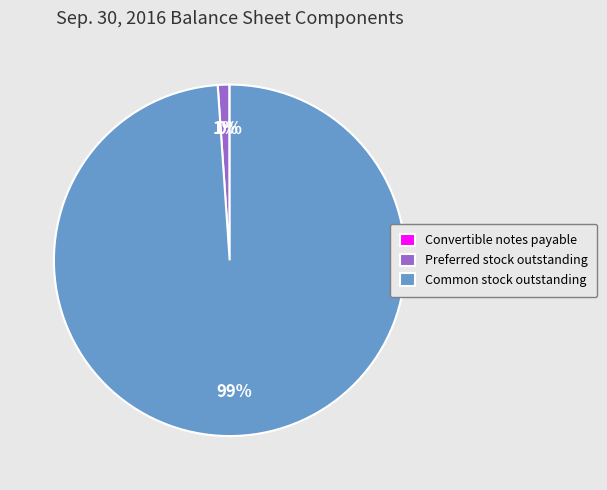

Which has a higher value, Preferred stock outstanding or Common stock outstanding?

Common stock outstanding